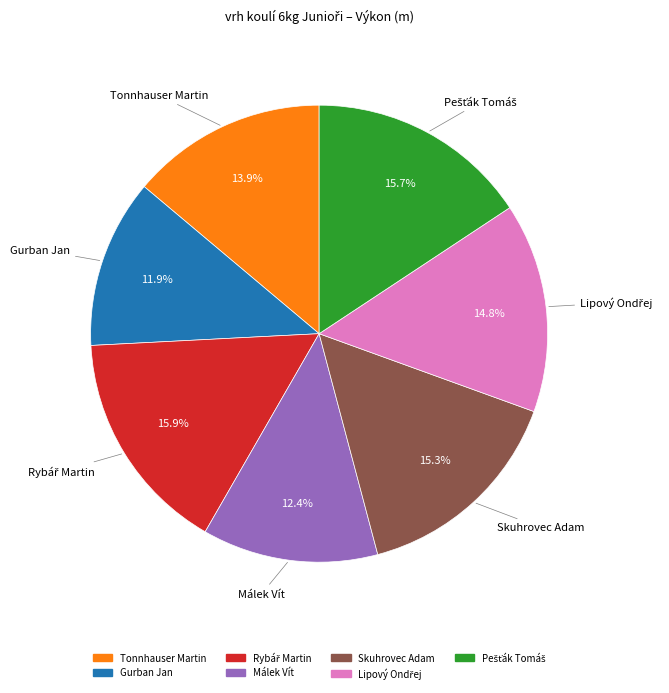

Combined, do Gurban Jan and Skuhrovec Adam account for over 50%?

No